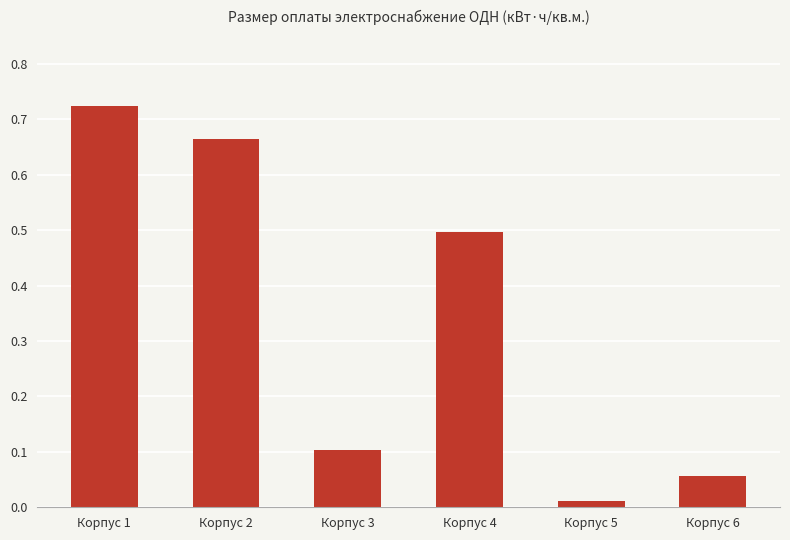

Rank the categories by value from lowest to highest.

Корпус 5, Корпус 6, Корпус 3, Корпус 4, Корпус 2, Корпус 1